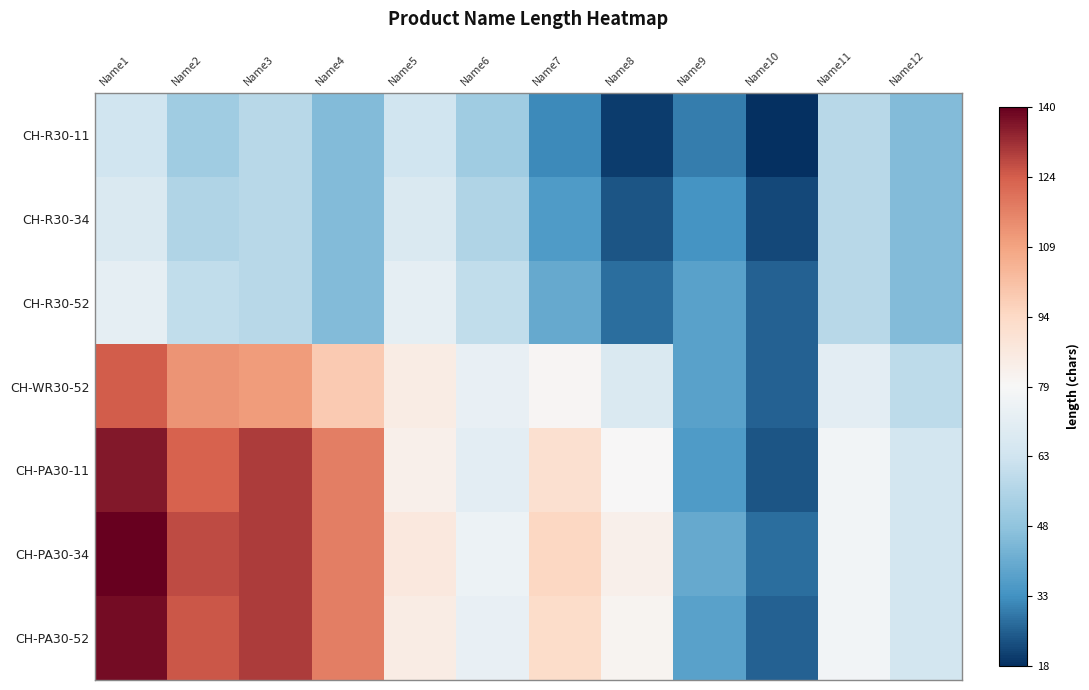

Reading right to left, extract all data points from this chart.

CH-R30-11: Name12=46	Name11=58	Name10=18	Name9=30	Name8=20	Name7=32	Name6=52	Name5=64	Name4=46	Name3=58	Name2=52	Name1=64
CH-R30-34: Name12=46	Name11=58	Name10=22	Name9=34	Name8=24	Name7=36	Name6=56	Name5=68	Name4=46	Name3=58	Name2=56	Name1=68
CH-R30-52: Name12=46	Name11=58	Name10=26	Name9=38	Name8=28	Name7=40	Name6=60	Name5=72	Name4=46	Name3=58	Name2=60	Name1=72
CH-WR30-52: Name12=59	Name11=71	Name10=26	Name9=38	Name8=68	Name7=80	Name6=73	Name5=85	Name4=99	Name3=111	Name2=113	Name1=125
CH-PA30-11: Name12=65	Name11=77	Name10=24	Name9=36	Name8=79	Name7=91	Name6=71	Name5=83	Name4=118	Name3=130	Name2=124	Name1=136
CH-PA30-34: Name12=65	Name11=77	Name10=28	Name9=40	Name8=83	Name7=95	Name6=75	Name5=87	Name4=118	Name3=130	Name2=128	Name1=140
CH-PA30-52: Name12=65	Name11=77	Name10=26	Name9=38	Name8=81	Name7=93	Name6=73	Name5=85	Name4=118	Name3=130	Name2=126	Name1=138